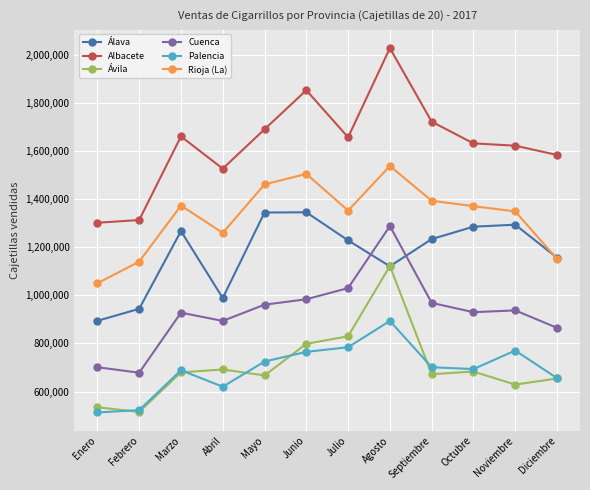

What is the label of the 5th point from the left?

Mayo